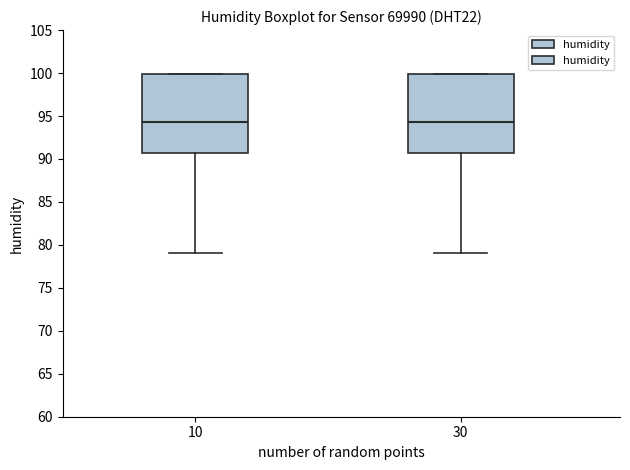

Reading left to right, read every box against the y-axis: the position of its median line, the range the box covers, and the ends of its whiskers. The values are not printed on the chart, so give them approximately, as read against the axis.

10: median 94.5, box 91.0 to 100.0, whiskers 79.0 to 100.0
30: median 94.5, box 91.0 to 100.0, whiskers 79.0 to 100.0